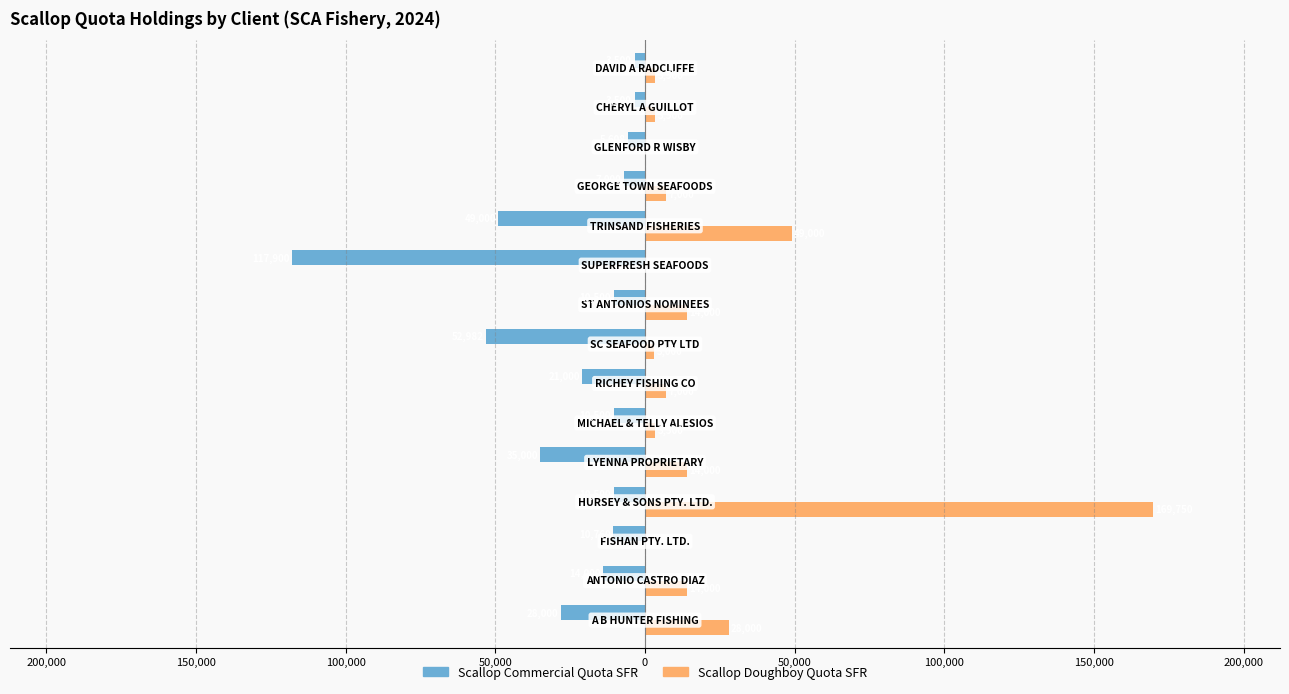

Which series has the largest range (max minus min)?

Scallop Doughboy Quota SFR